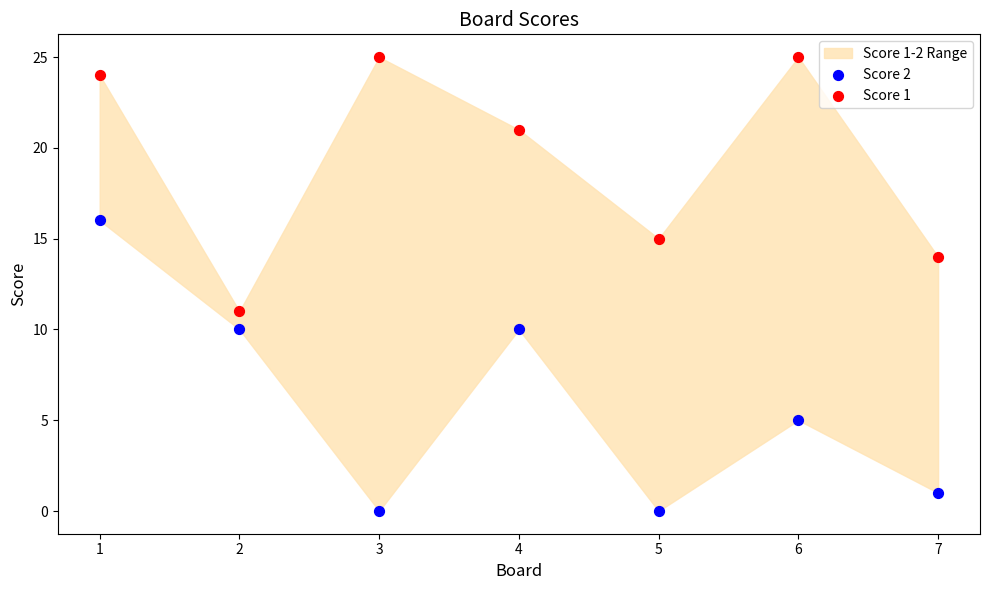

Which series reaches the minimum Y coordinate?

Score 2